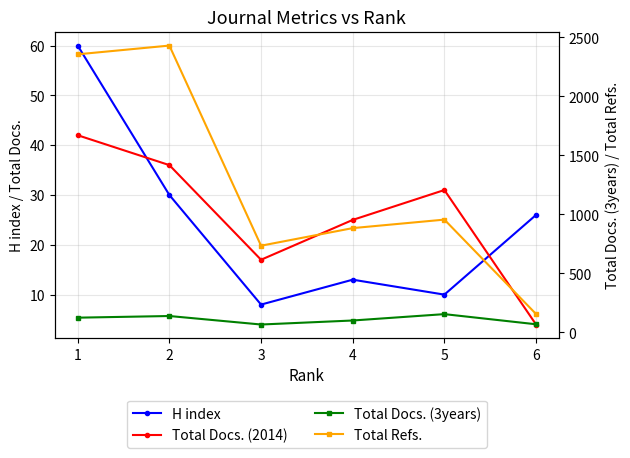

The Total Docs. (3years) series shows 249 at 5. True or false?

False